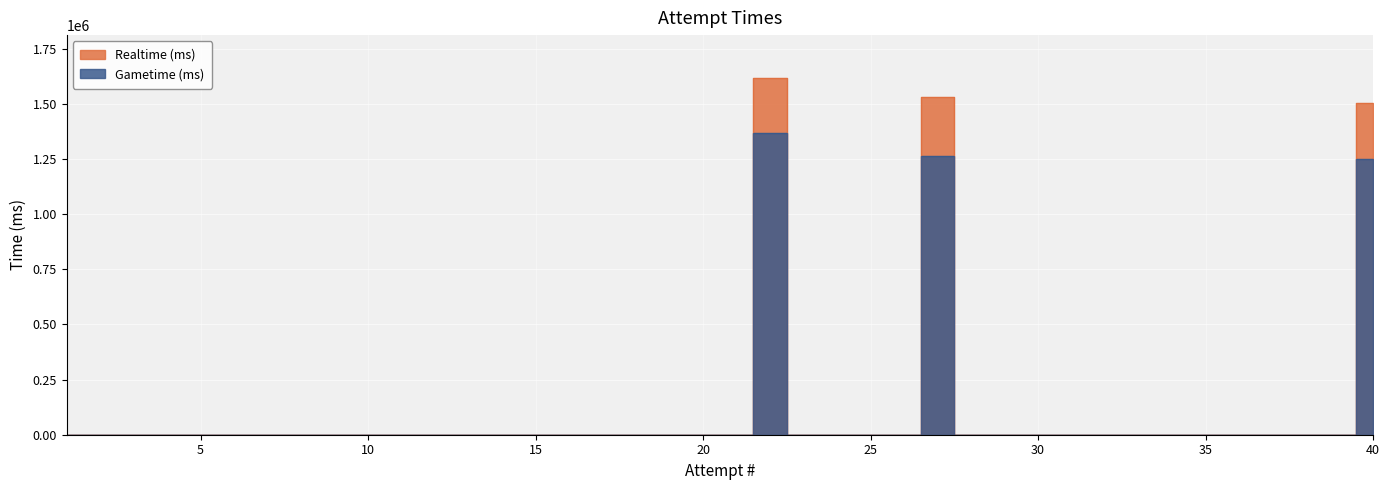

Between 23 and 28, which series saw the biggest shift?

Realtime (ms)